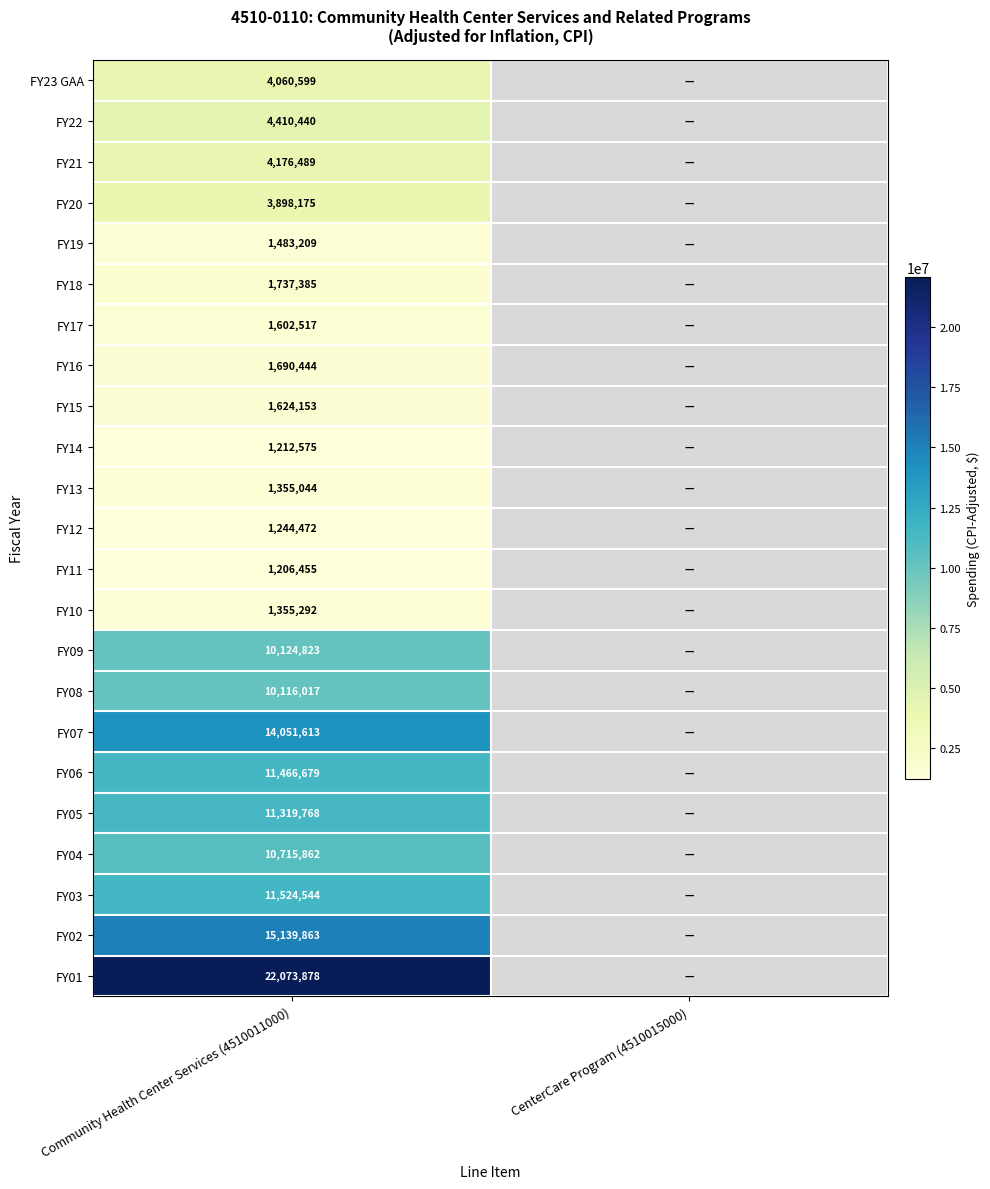

At how many categories does at least one series exceed 5560855?

1